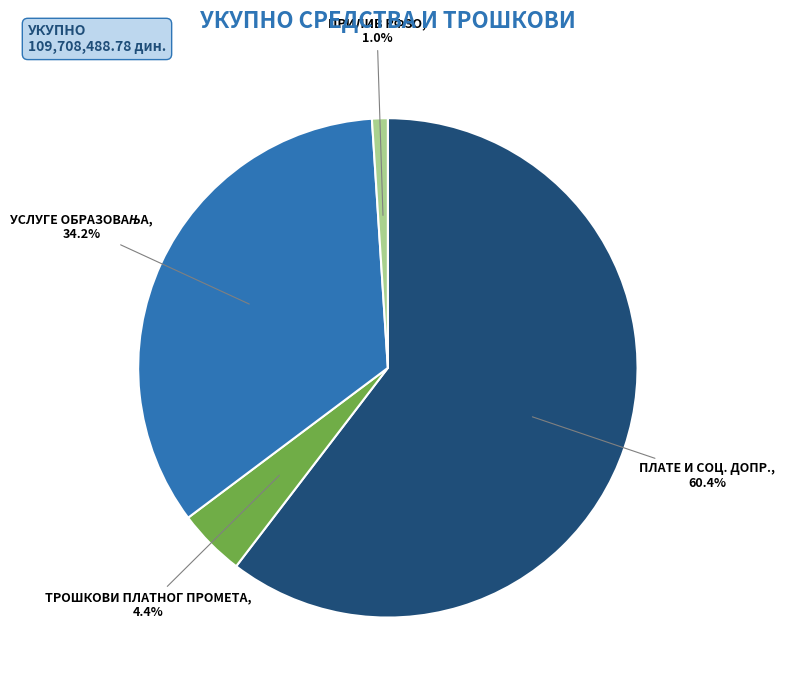

Which has a higher value, ПРИЛИВ РФЗО or ПЛАТЕ И СОЦ. ДОПР.?

ПЛАТЕ И СОЦ. ДОПР.